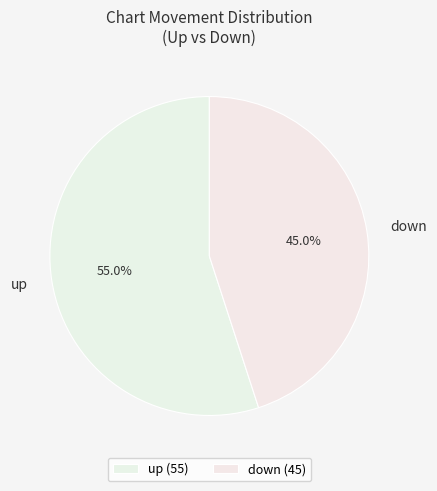

Does down represent more than half of the total?

No